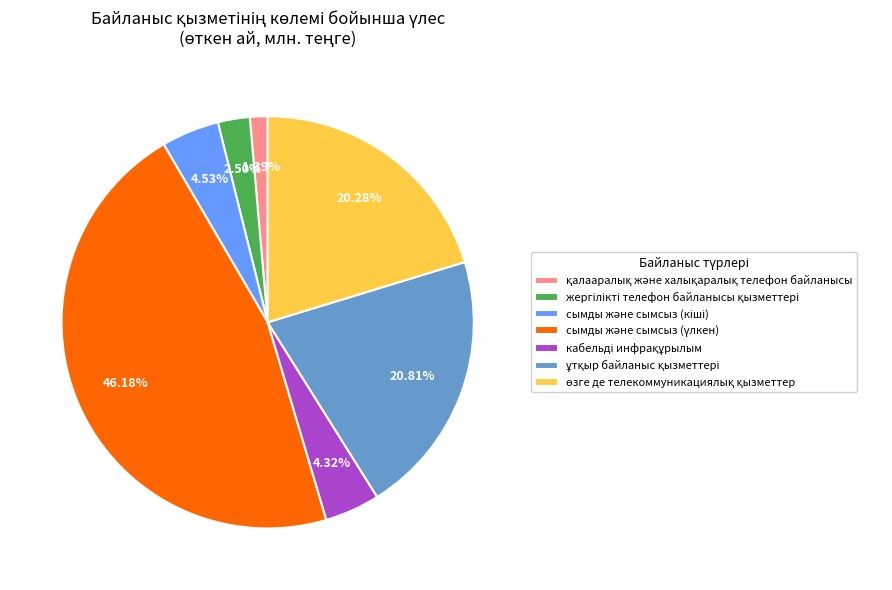

Does any single category account for the majority?

No